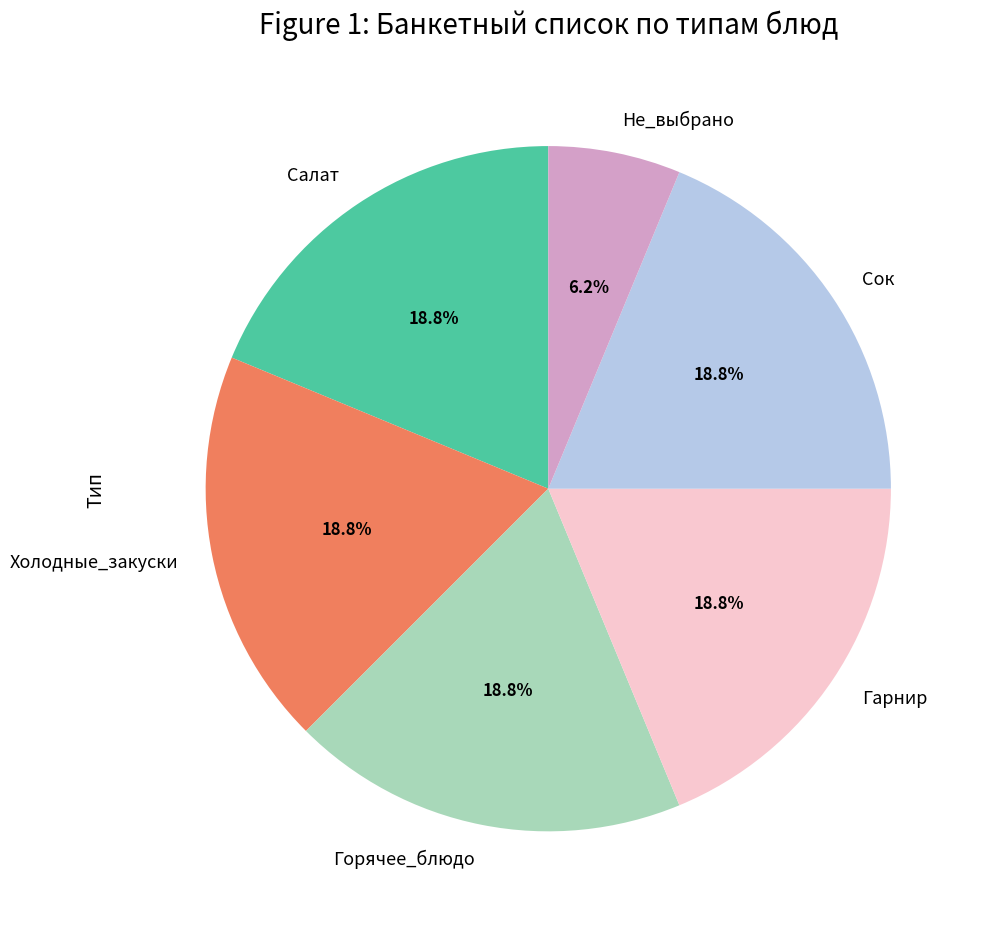

What is the total percentage of Гарнир and Салат?

37.5%